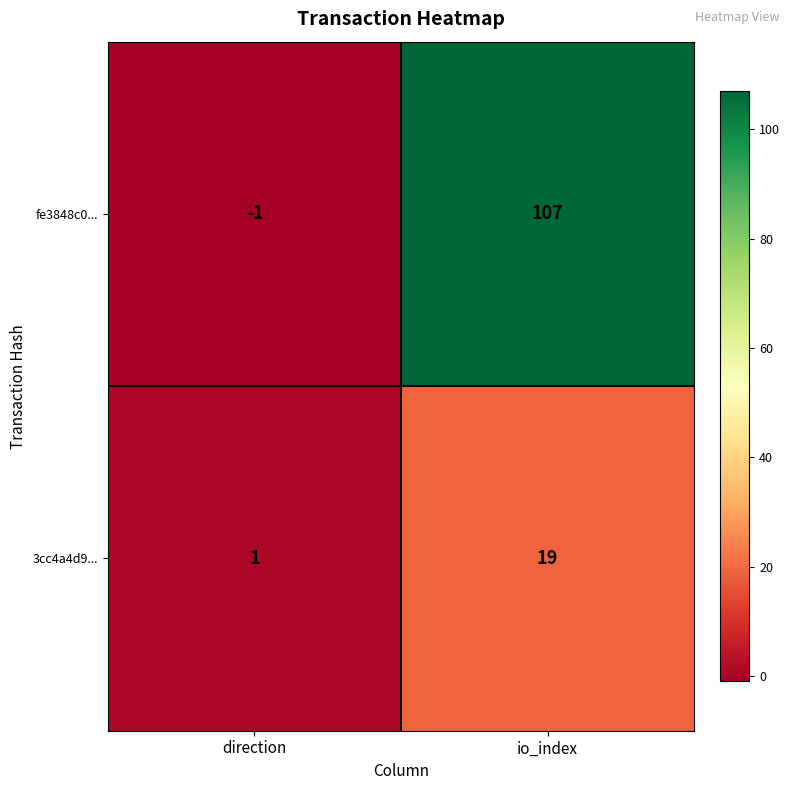

Which series has the largest range (max minus min)?

fe3848c0...